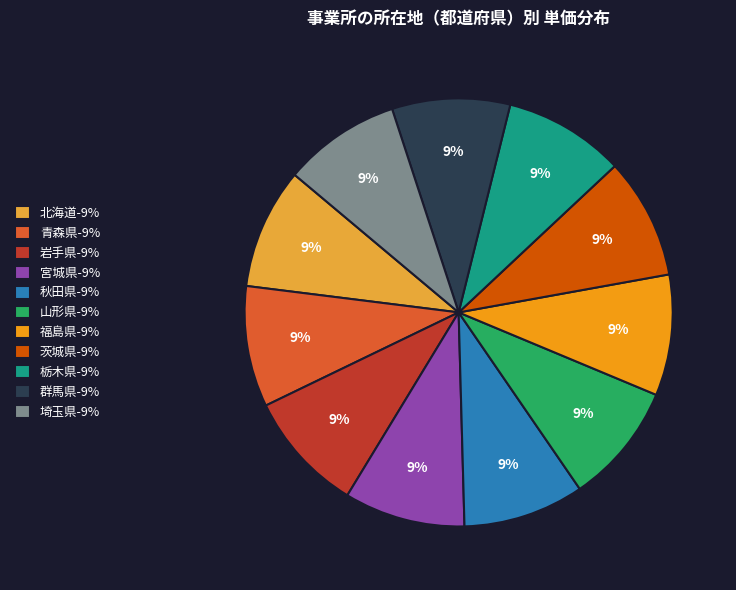

Does 埼玉県 account for over 50% of the chart?

No